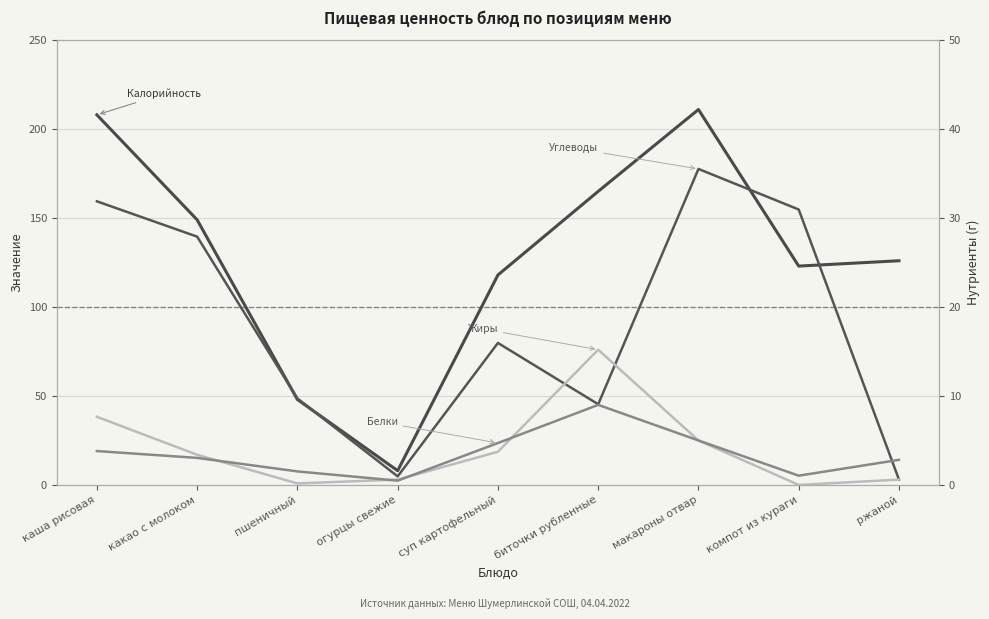

What is the difference between the Жиры values at компот из кураги and суп картофельный?

3.7